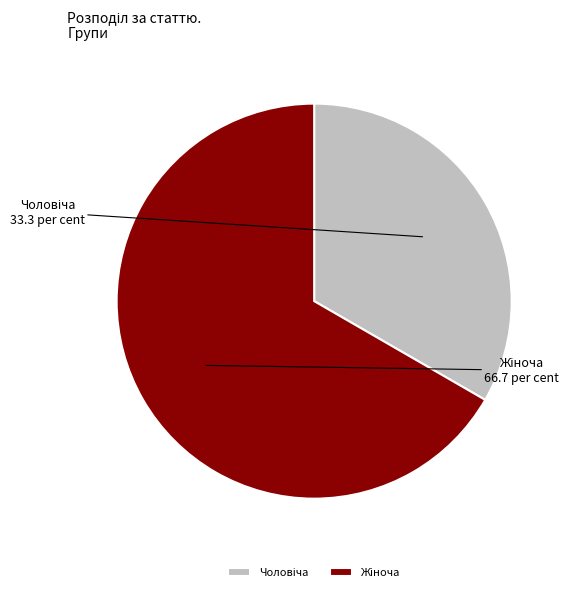

Is there a majority slice in this chart?

Yes